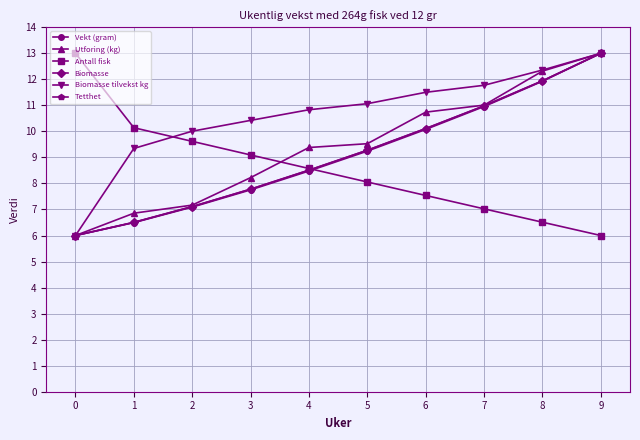

Which has a higher value, 6 or 5?

6